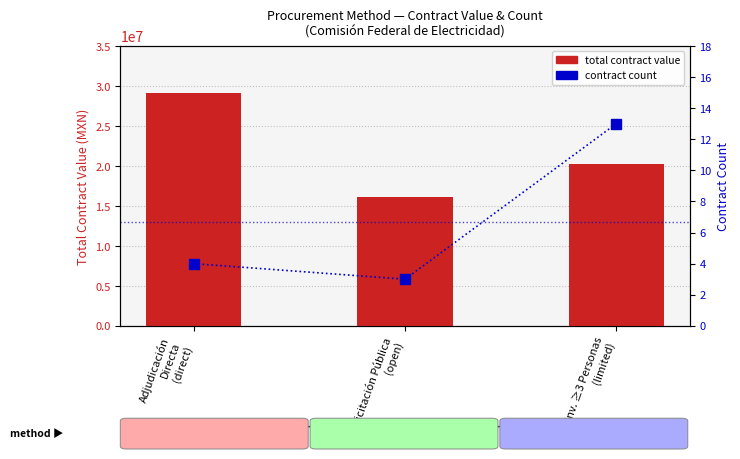

Reading right to left, list all the values displayed in this chart.

total contract value: 20269697.3	16153652.8	29171608.5
contract count: 13.0	3.0	4.0